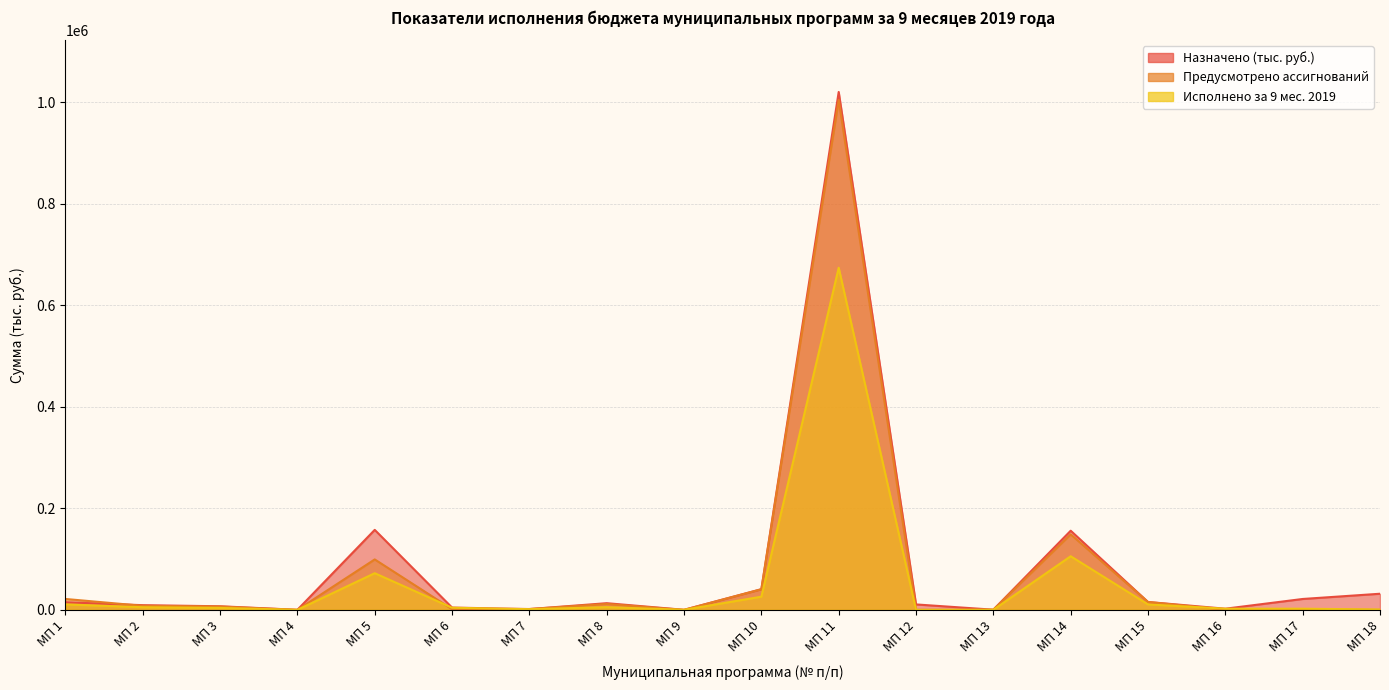

What is the value of the Назначено (тыс. руб.) point at the 16th from the left?

2270.5